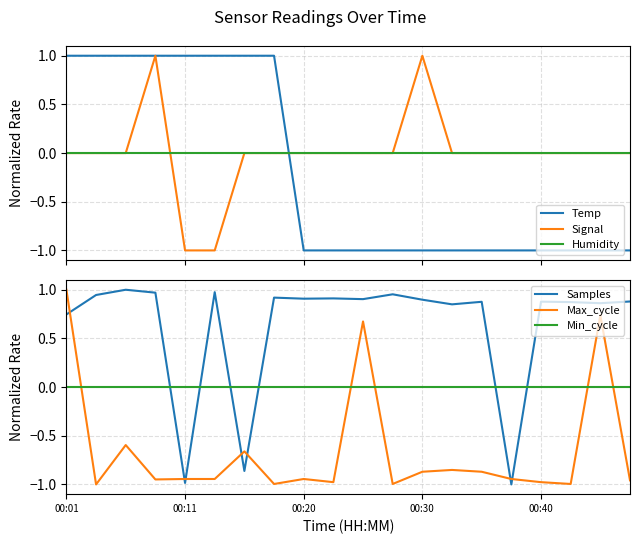

True or false: Max_cycle and Min_cycle intersect in this chart.

True